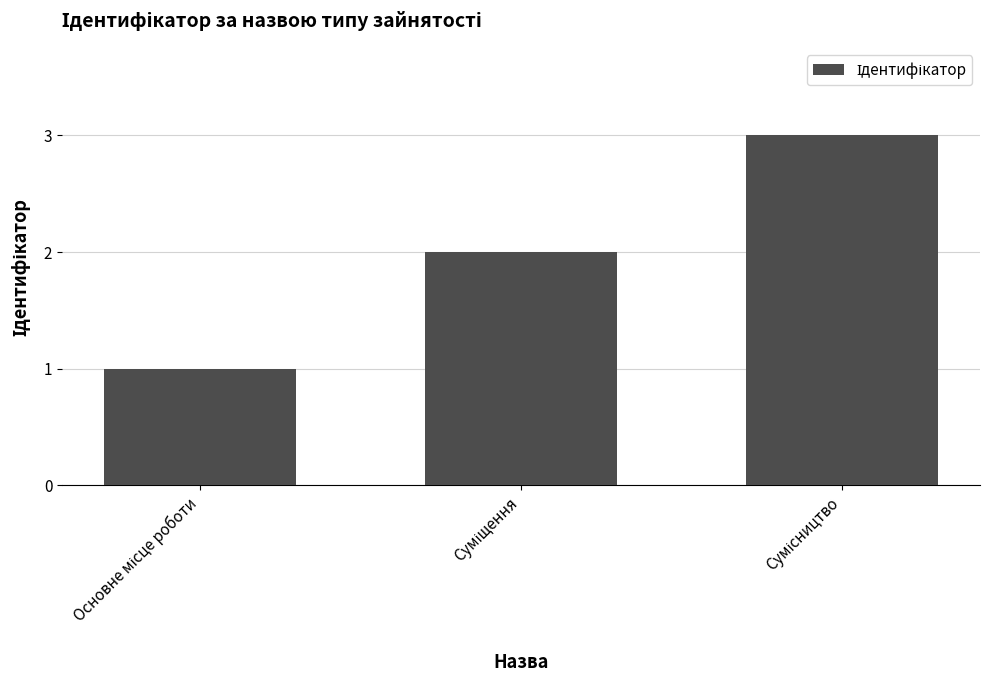

What is the greatest value displayed?

3